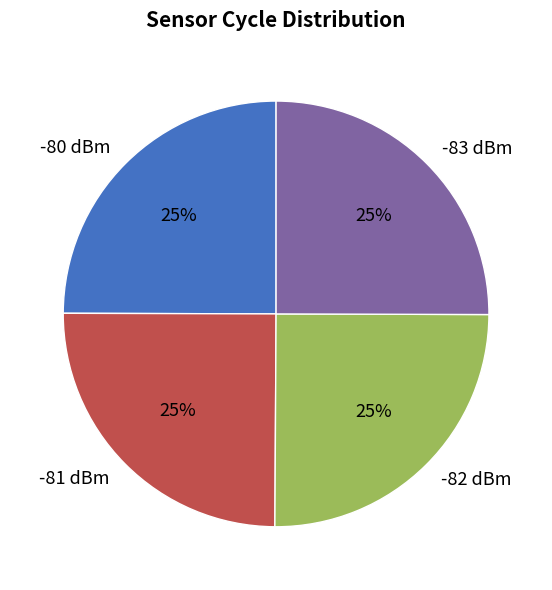

How many segments does this pie chart have?

4